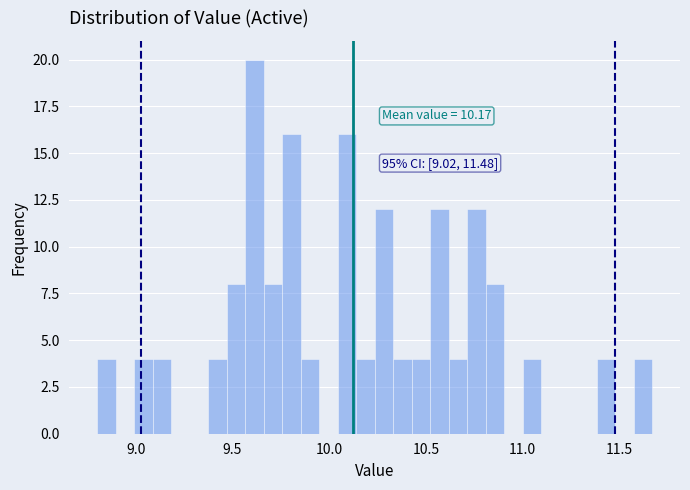

Read against the x-axis, roughly where is the centre of the tallest bar?

9.60